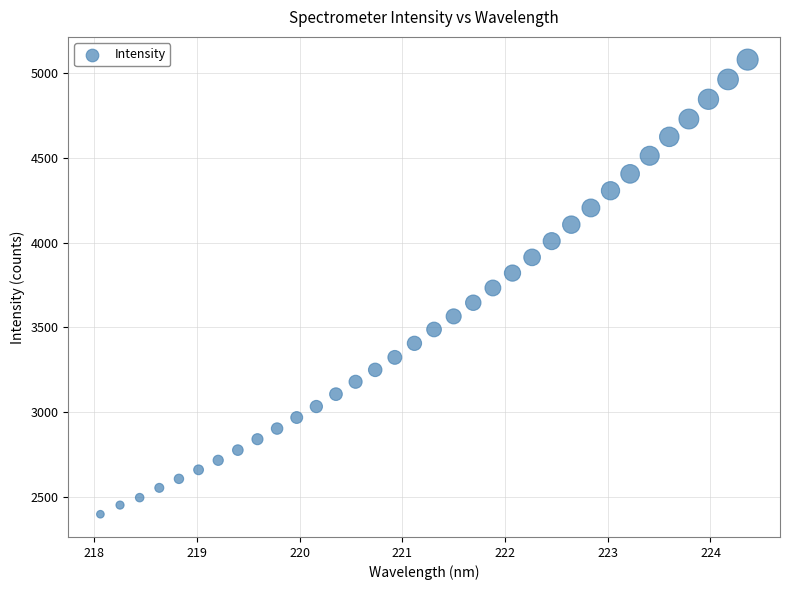

What is the range of X values (max minus min)?

6.3